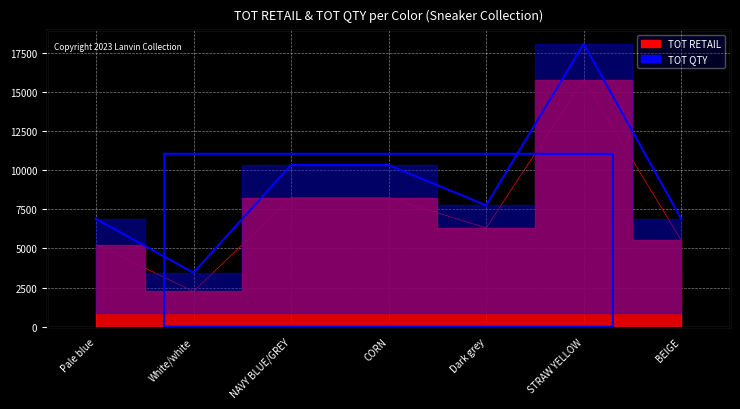

Which has a higher value, CORN or STRAW YELLOW?

STRAW YELLOW